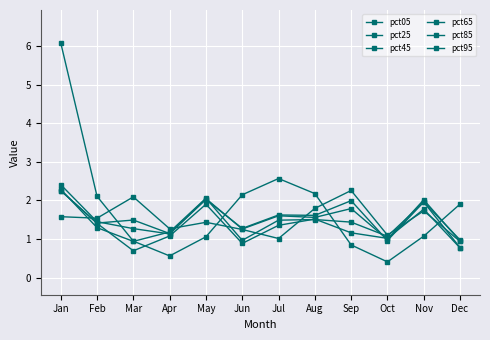

What is the difference between the pct05 values at Apr and Jul?

2.0